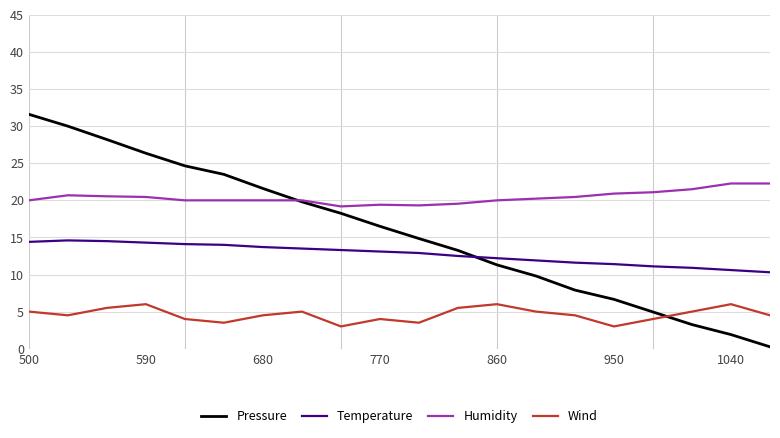

At how many categories does at least one series exceed 17?

20